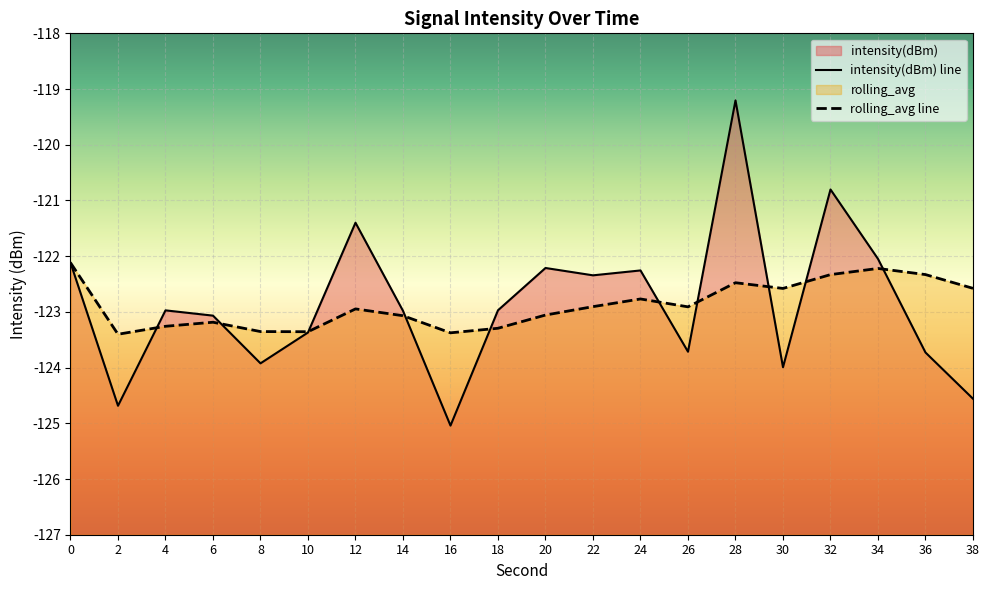

What is the maximum value for intensity(dBm)?

-119.2